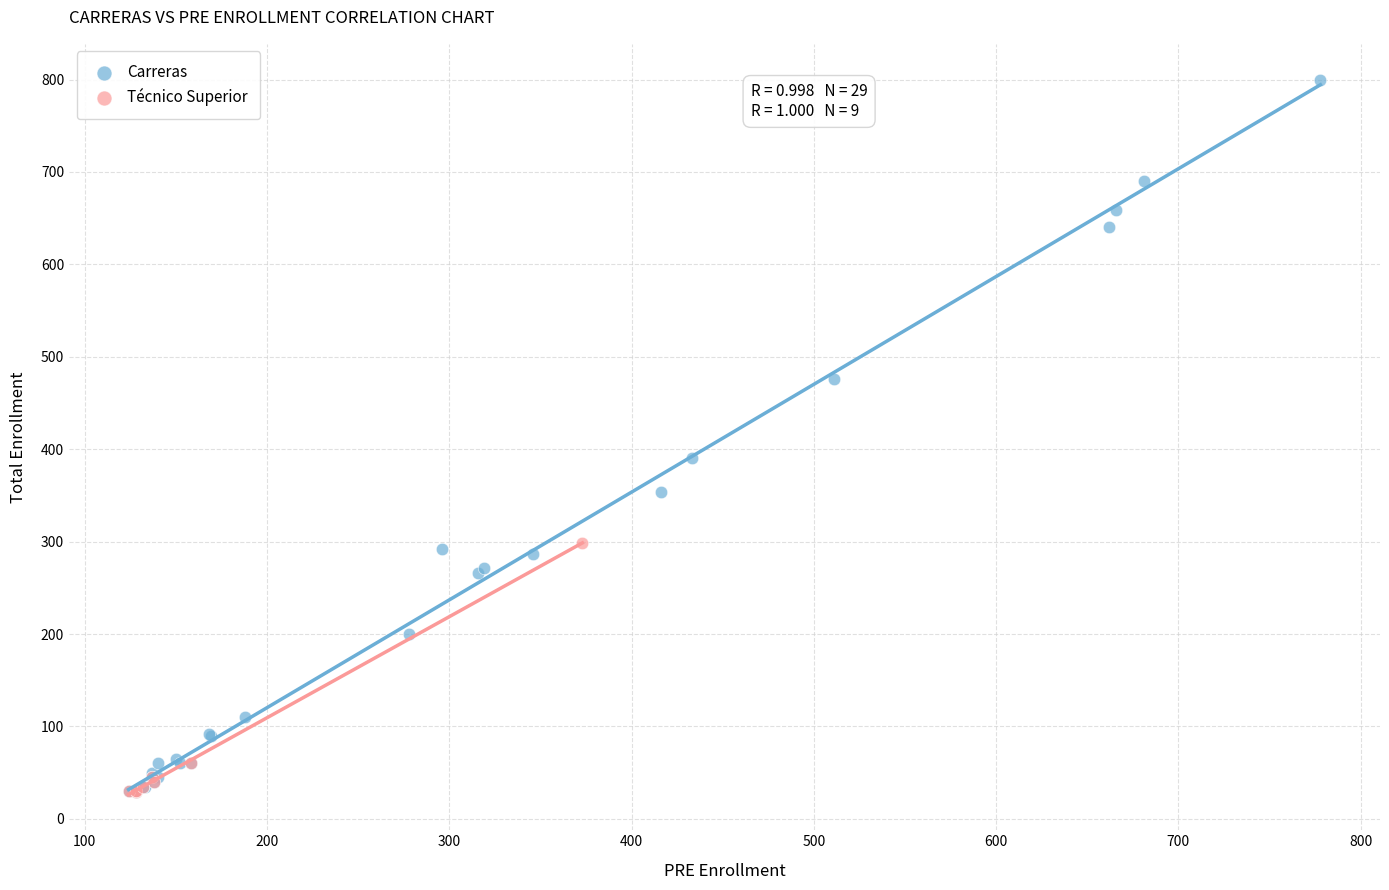

Which series has the largest Y range (max minus min)?

Carreras